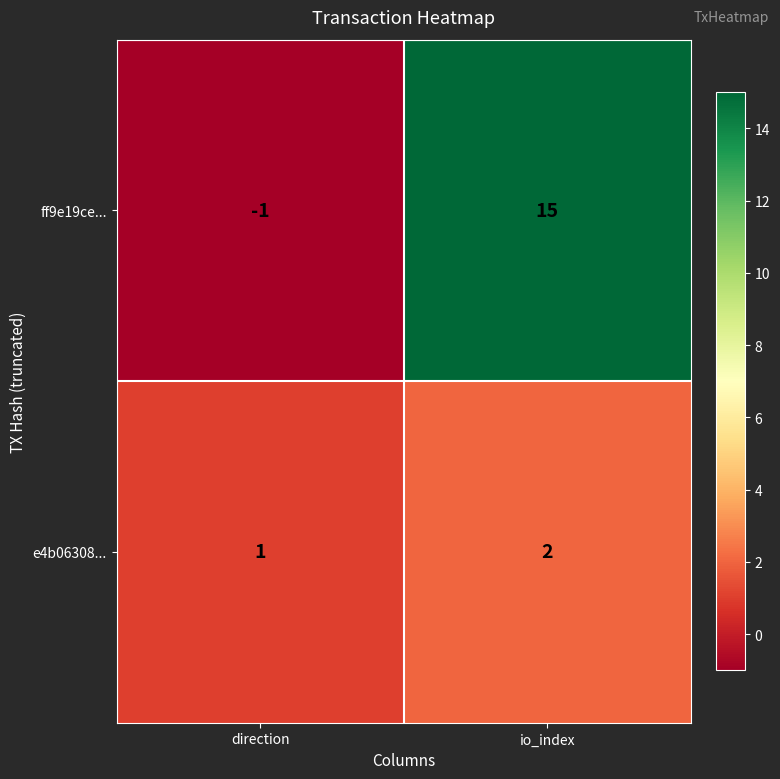

Reading right to left, list all the values displayed in this chart.

ff9e19ce...: 15	-1
e4b06308...: 2	1